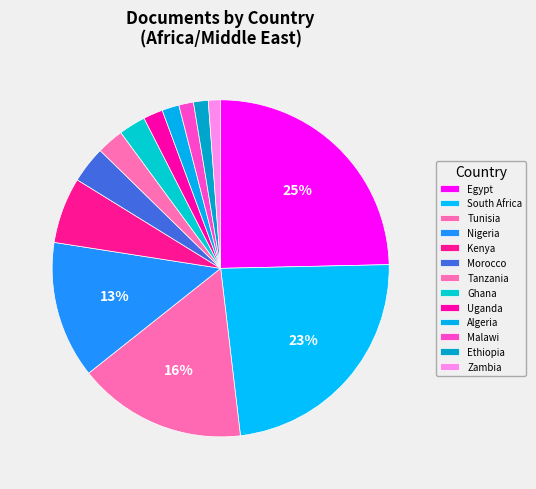

How many slices are in this pie chart?

13